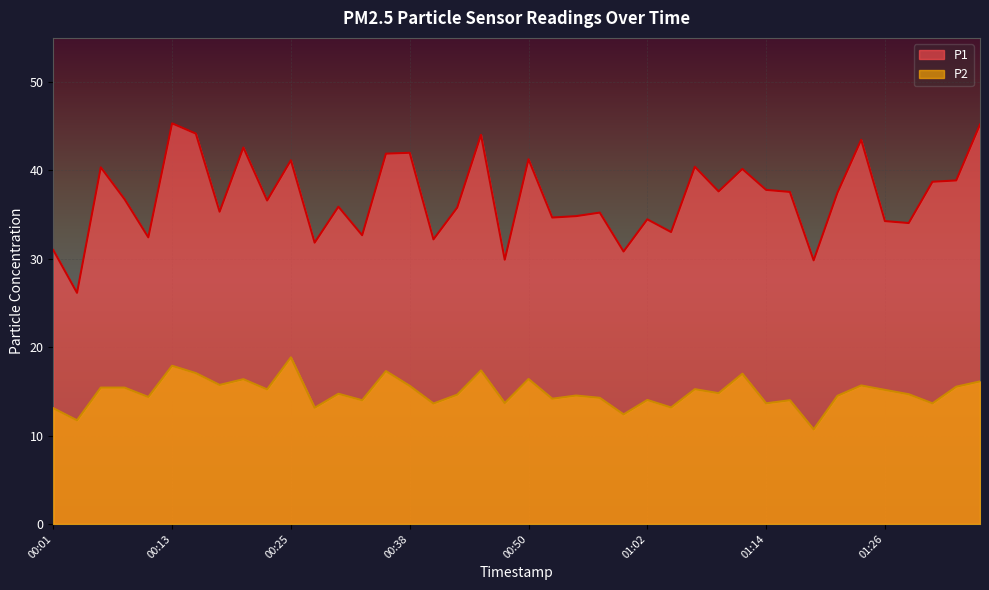

Is the value of P1 at 00:03 greater than the value of P2 at 01:09?

Yes